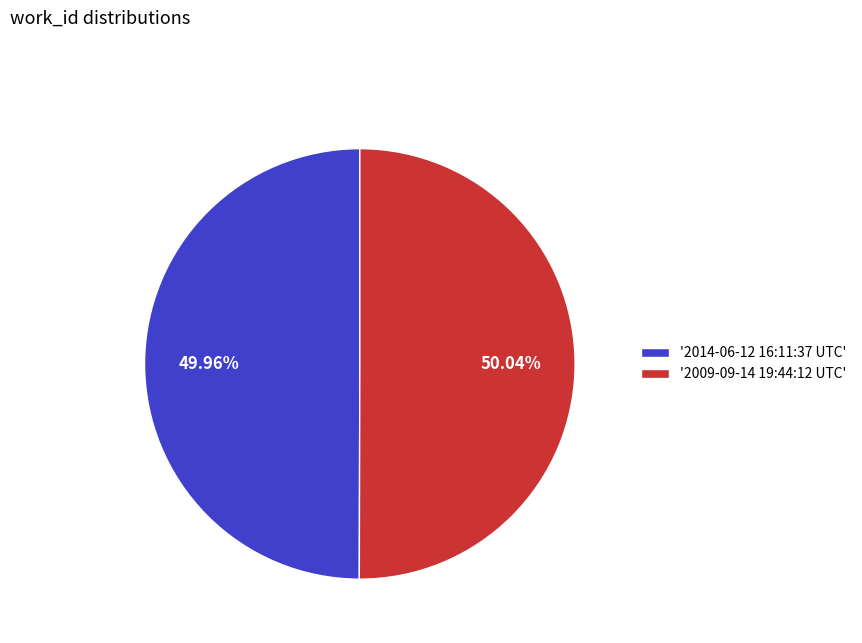

What is the ratio of the value at '2009-09-14 19:44:12 UTC' to the value at '2014-06-12 16:11:37 UTC'?

1.0